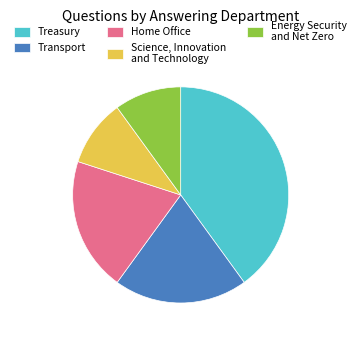

Which category has the biggest portion of the pie?

Treasury